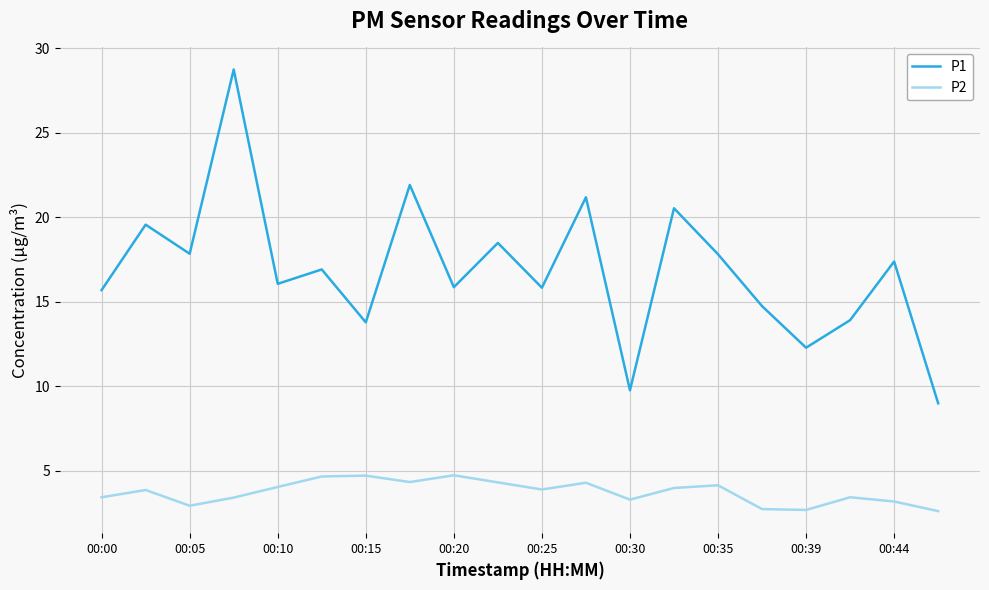

True or false: P2 and P1 intersect in this chart.

False